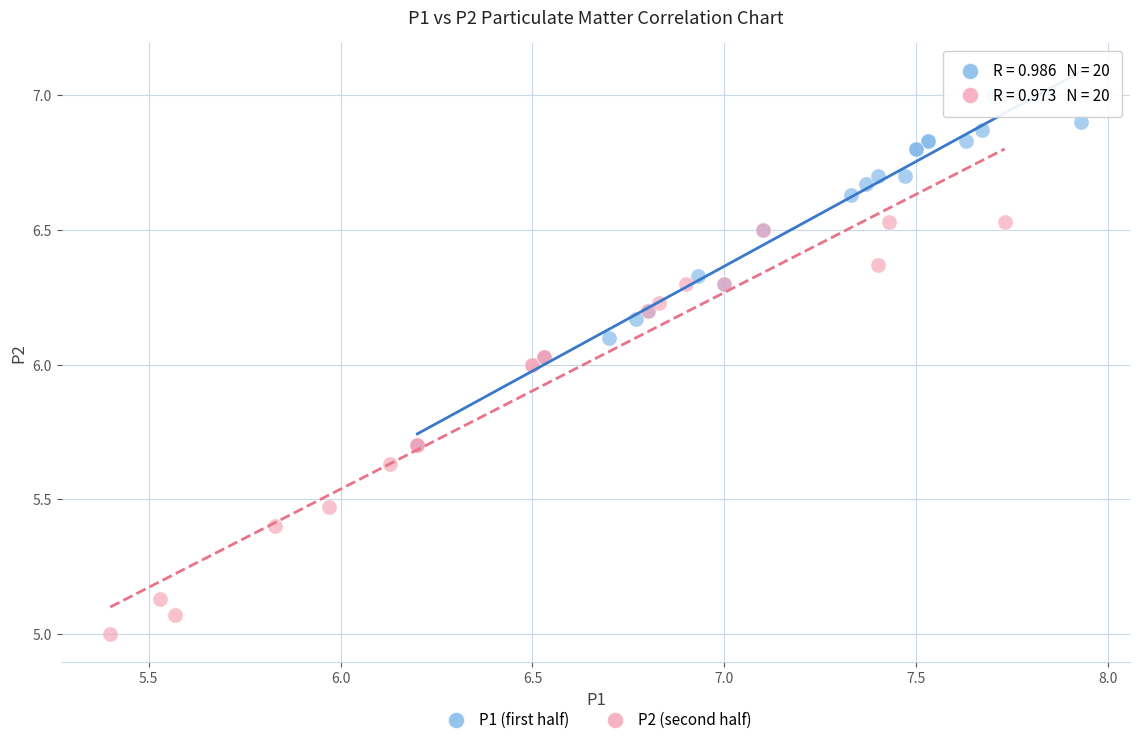

Which series contains the highest Y value?

P1 (first half)